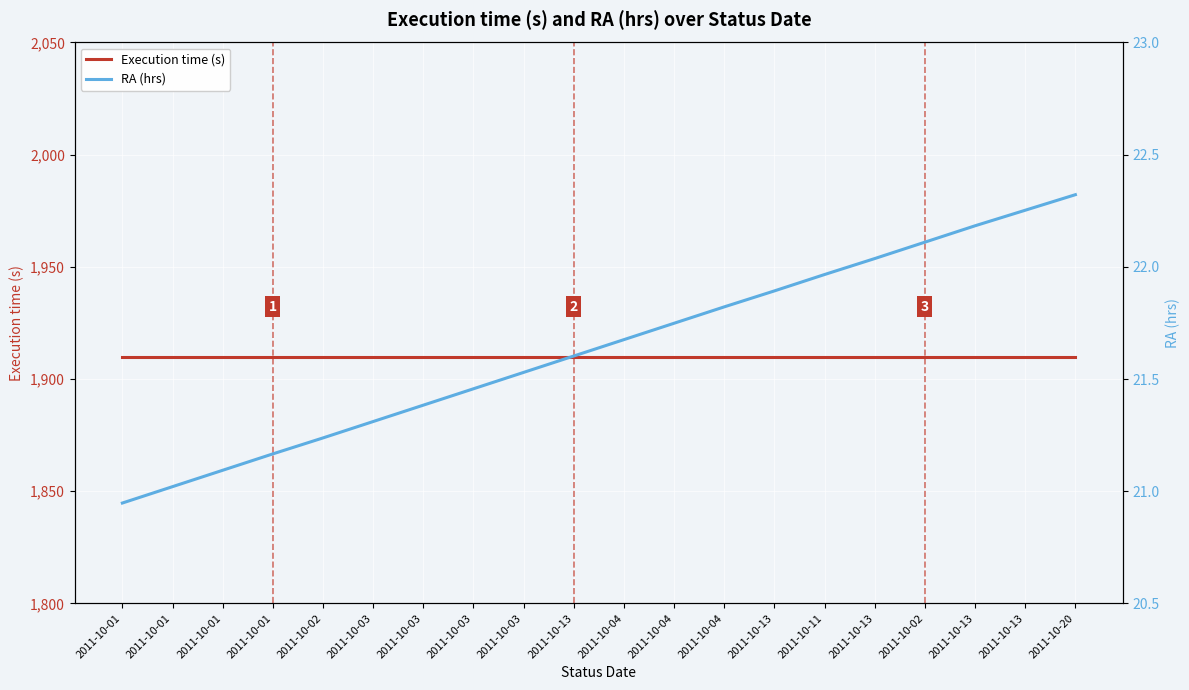

At which label is RA (hrs) closest to 21?

2011-10-01